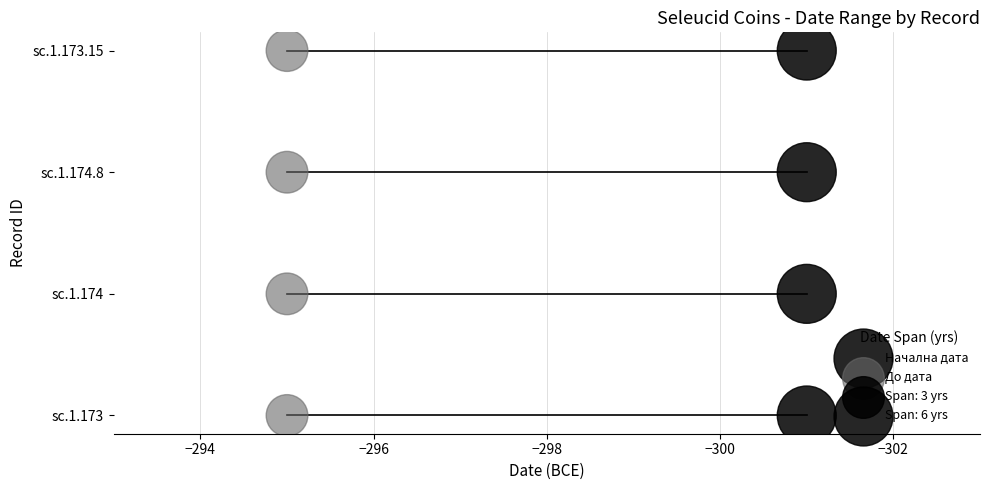

Which series reaches the maximum Y coordinate?

Начална дата